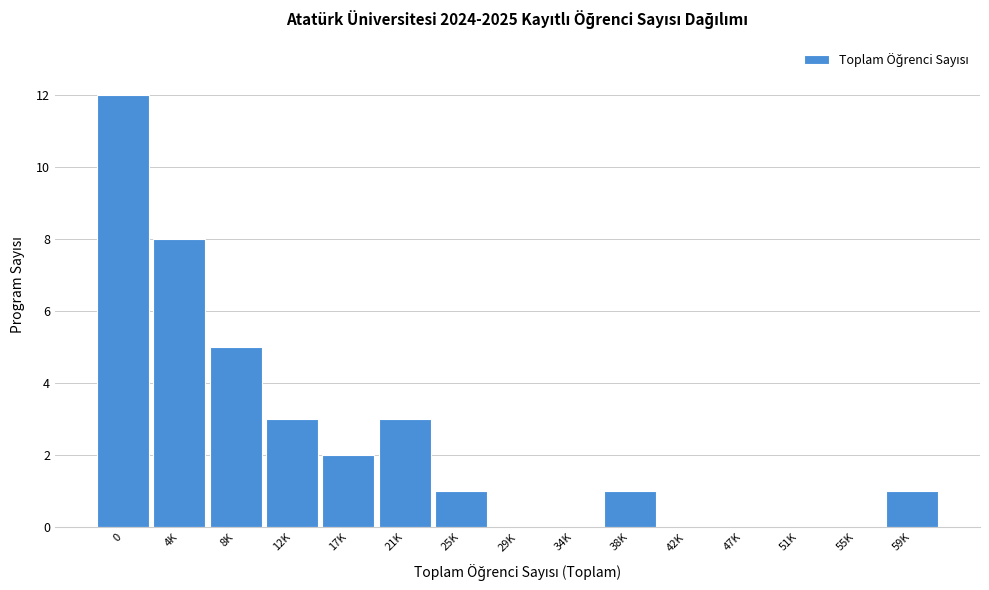

Reading left to right, extract all data points from this chart.

0=12	4K=8	8K=5	12K=3	17K=2	21K=3	25K=1	29K=0	34K=0	38K=1	42K=0	47K=0	51K=0	55K=0	59K=1